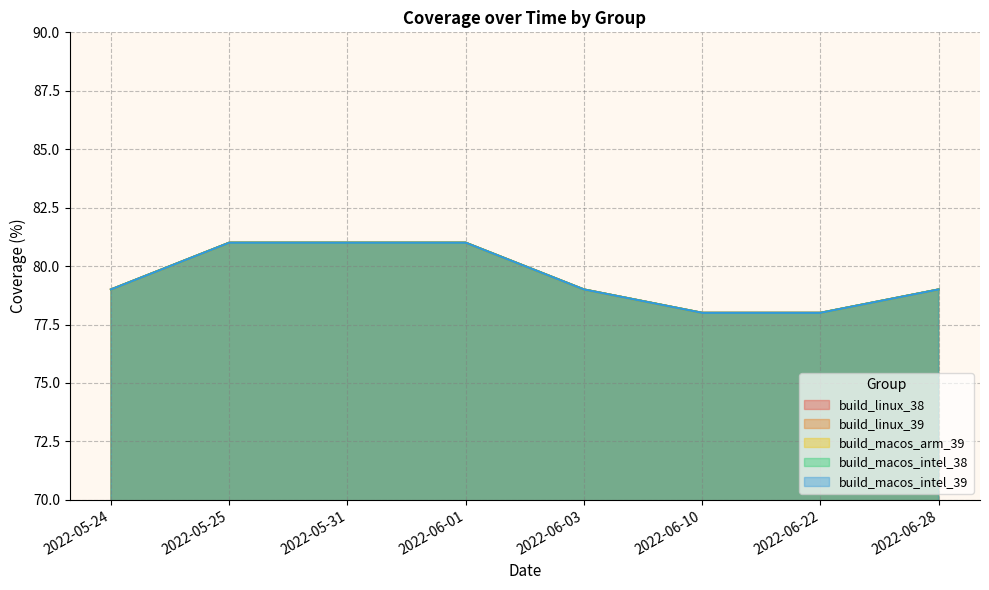

Does the chart display data point markers on the line(s)?

No